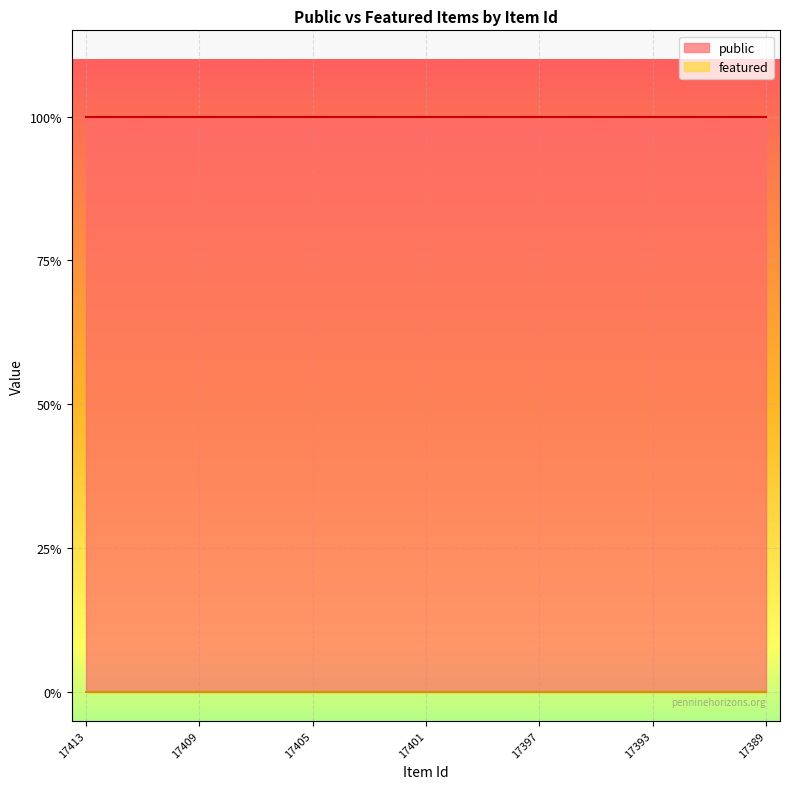

What is the total value across all series at 17410?

1